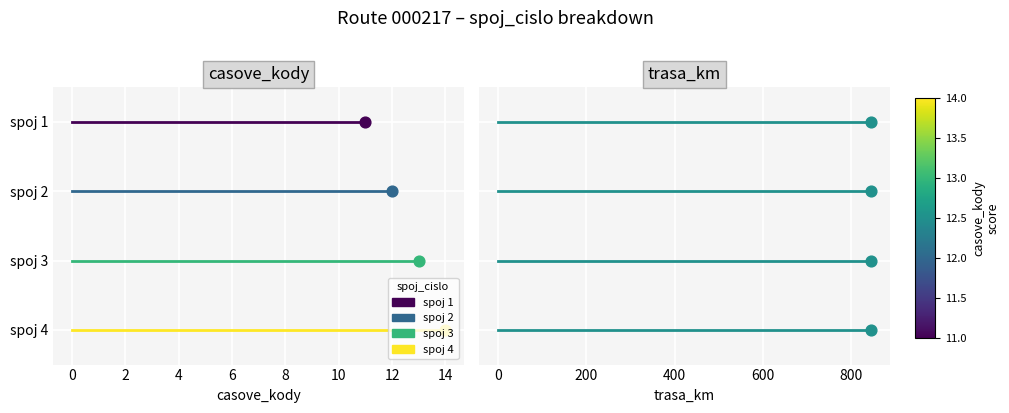

Which series contains the lowest Y value?

spoj 1